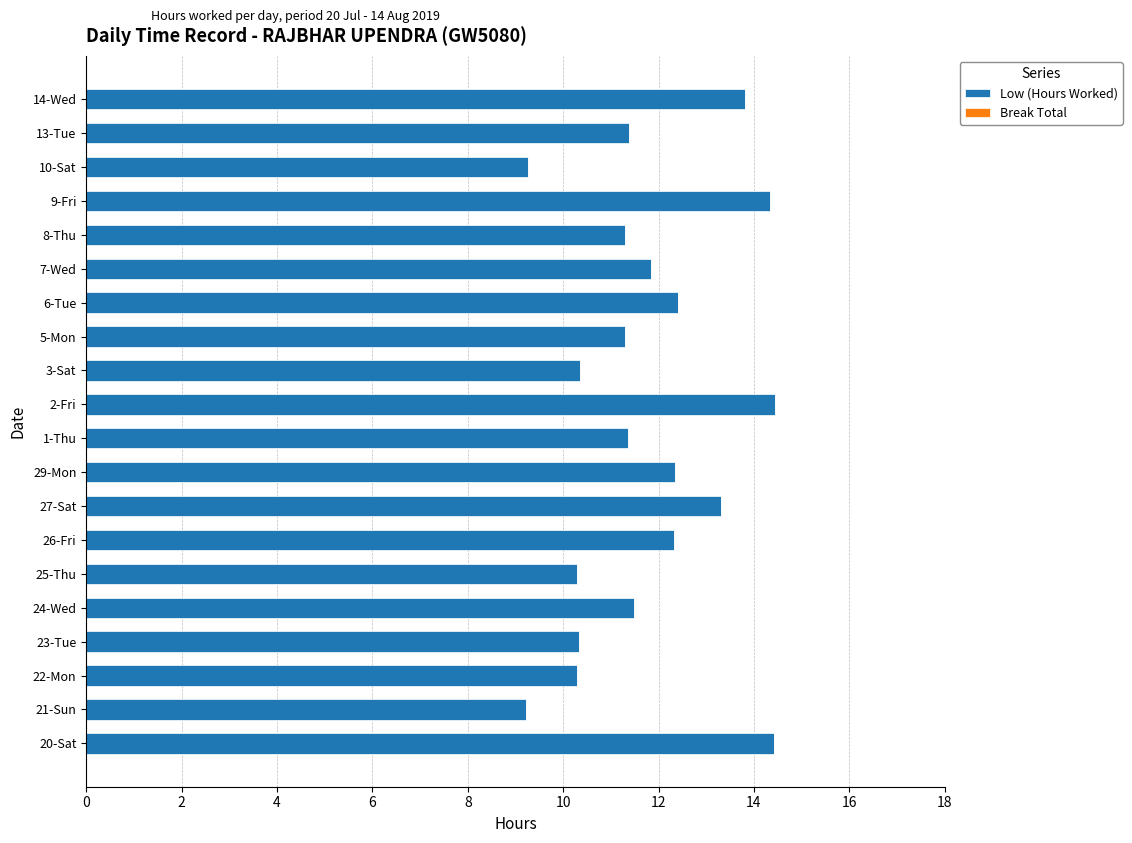

Count the number of categories in the chart.

20